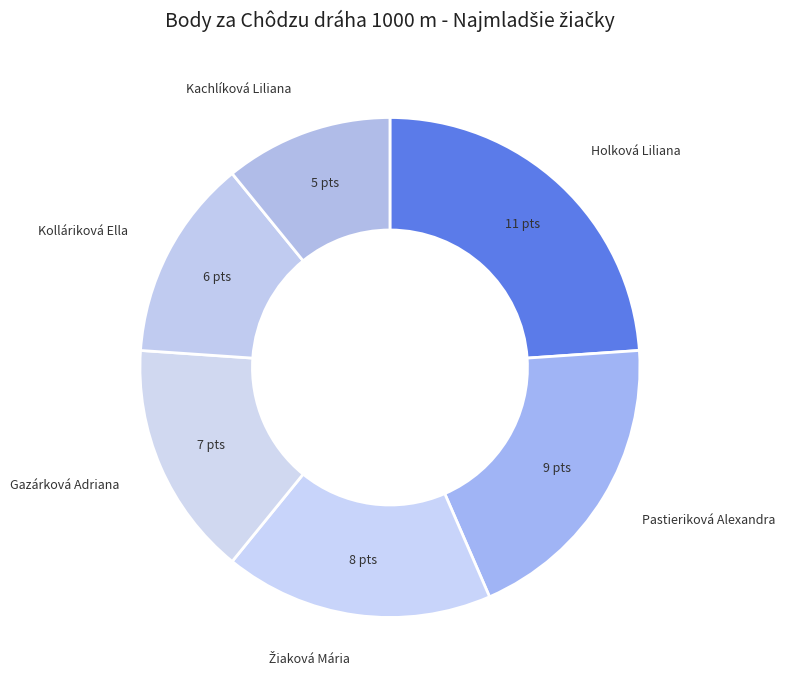

How many slices are in this pie chart?

6